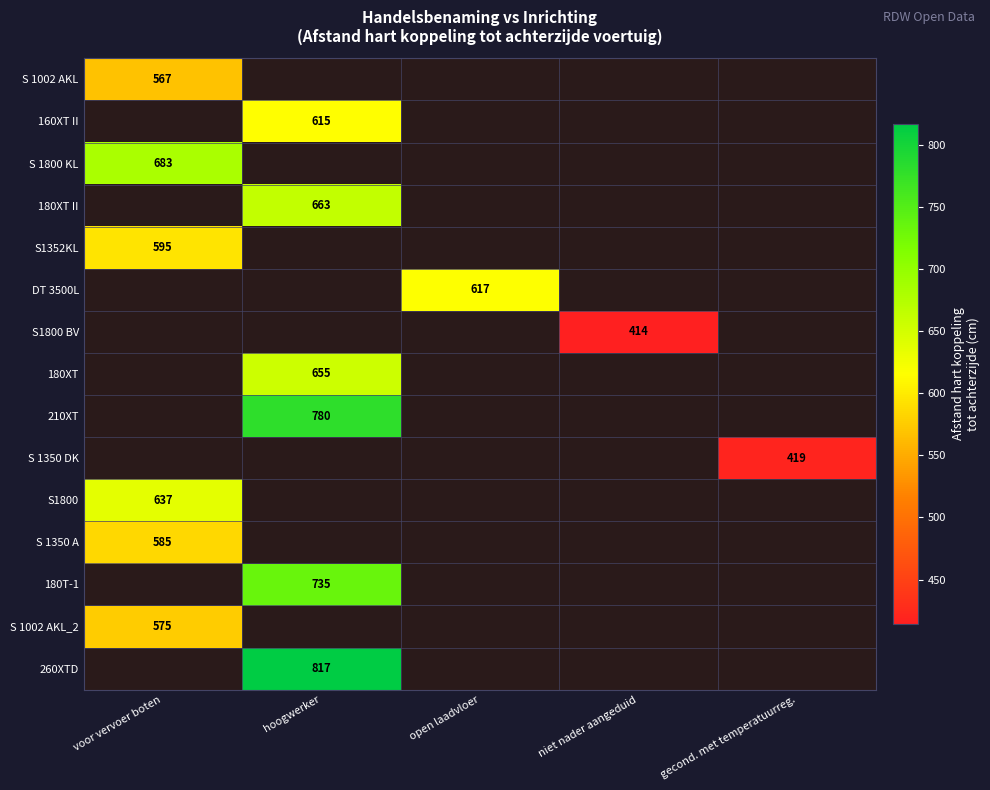

Which label corresponds to the smallest value in the chart?

niet nader aangeduid